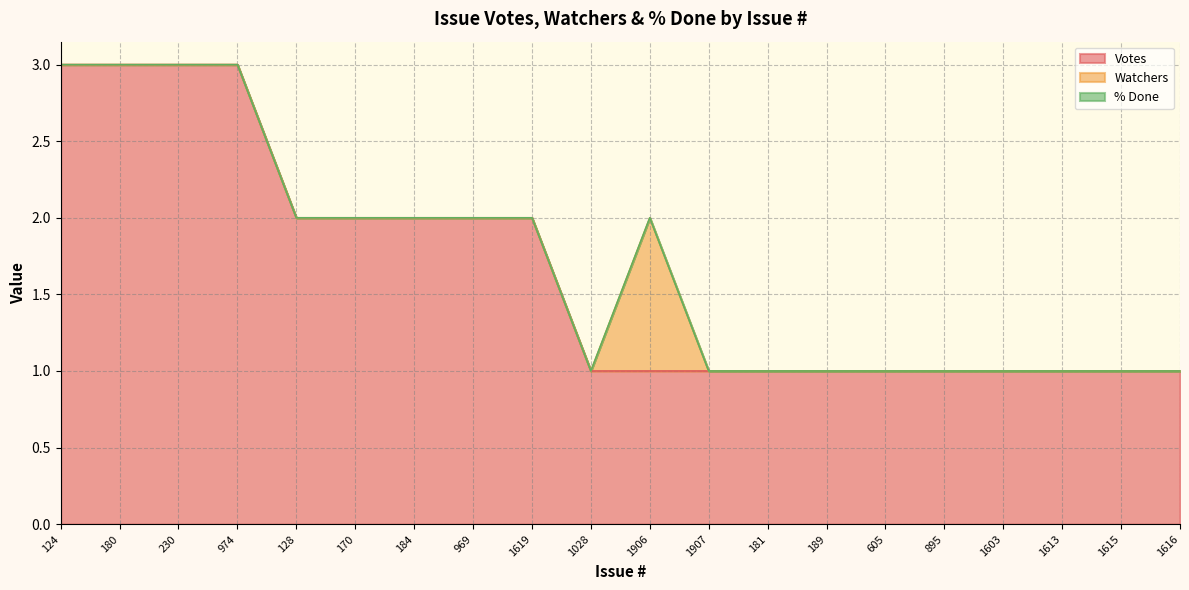

What is the label of the 8th point from the right?

181